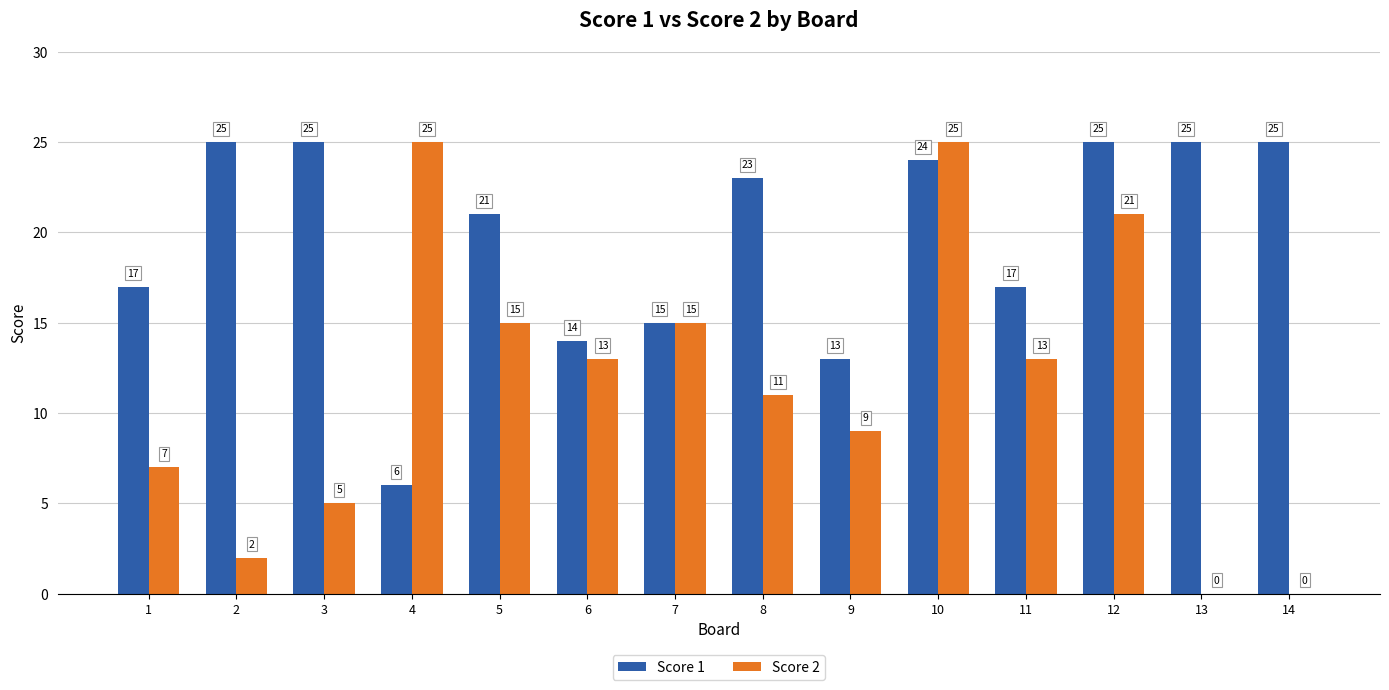

Between 2 and 12, which series saw the biggest shift?

Score 2